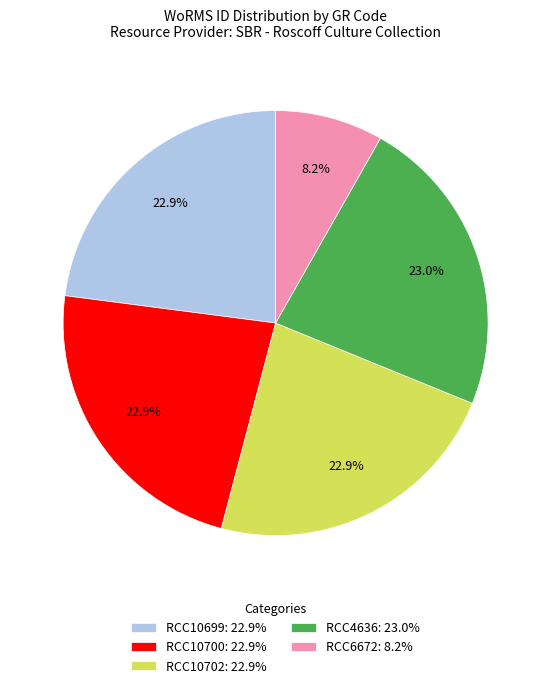

Do RCC10699: 22.9% and RCC10700: 22.9% together represent more than half of the pie?

No